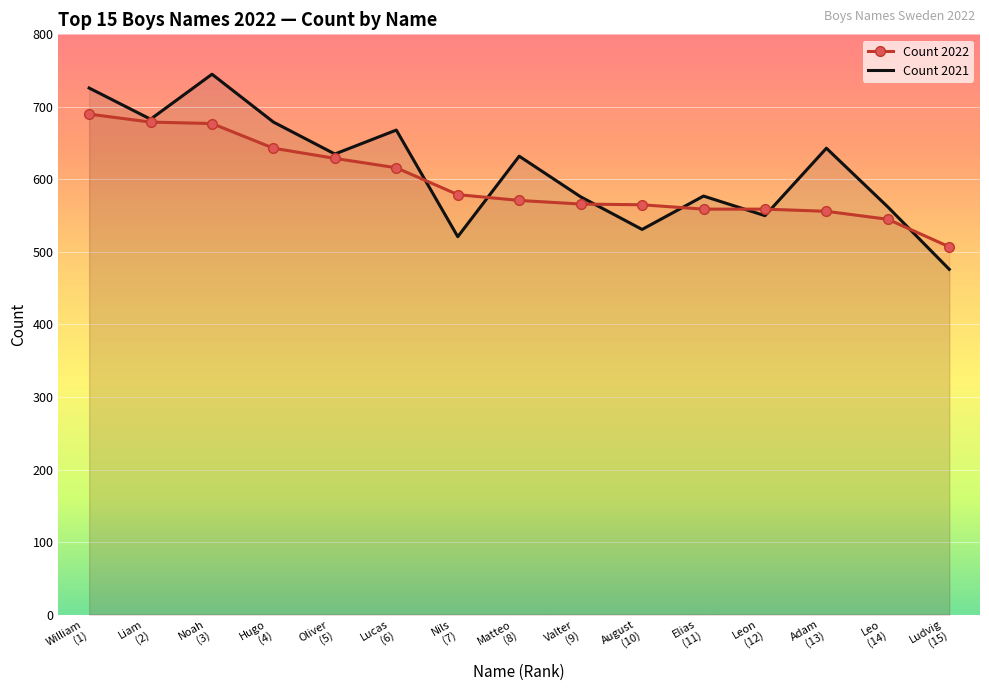

At which label does Count 2022 reach its minimum?

Ludvig
(15)